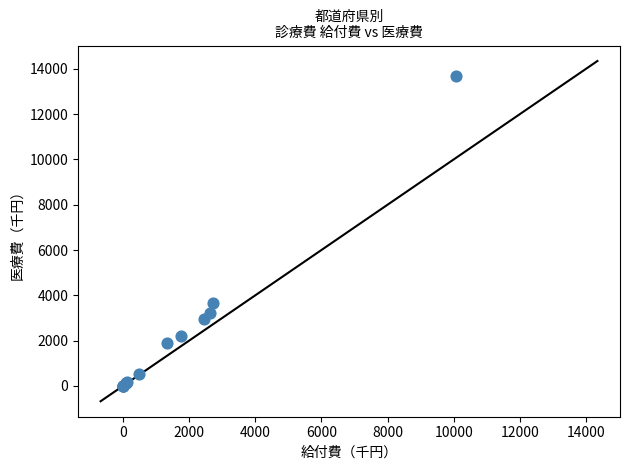

What Y value in the scatter plot is closest to 6834?

3661.4